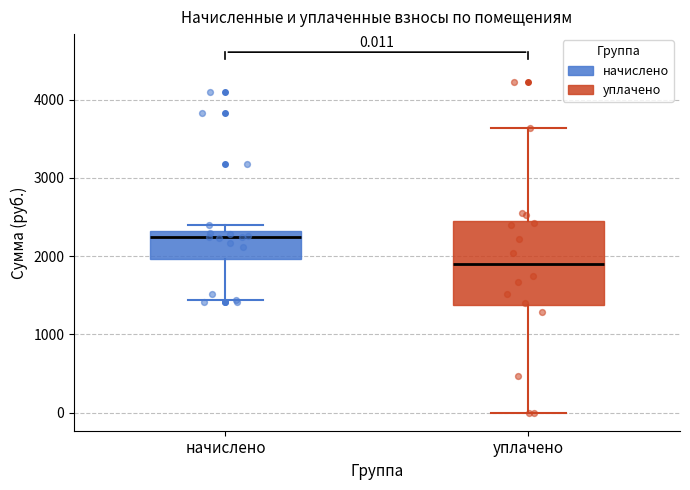

Which box is the tallest, from its lower edge to its upper edge?

уплачено